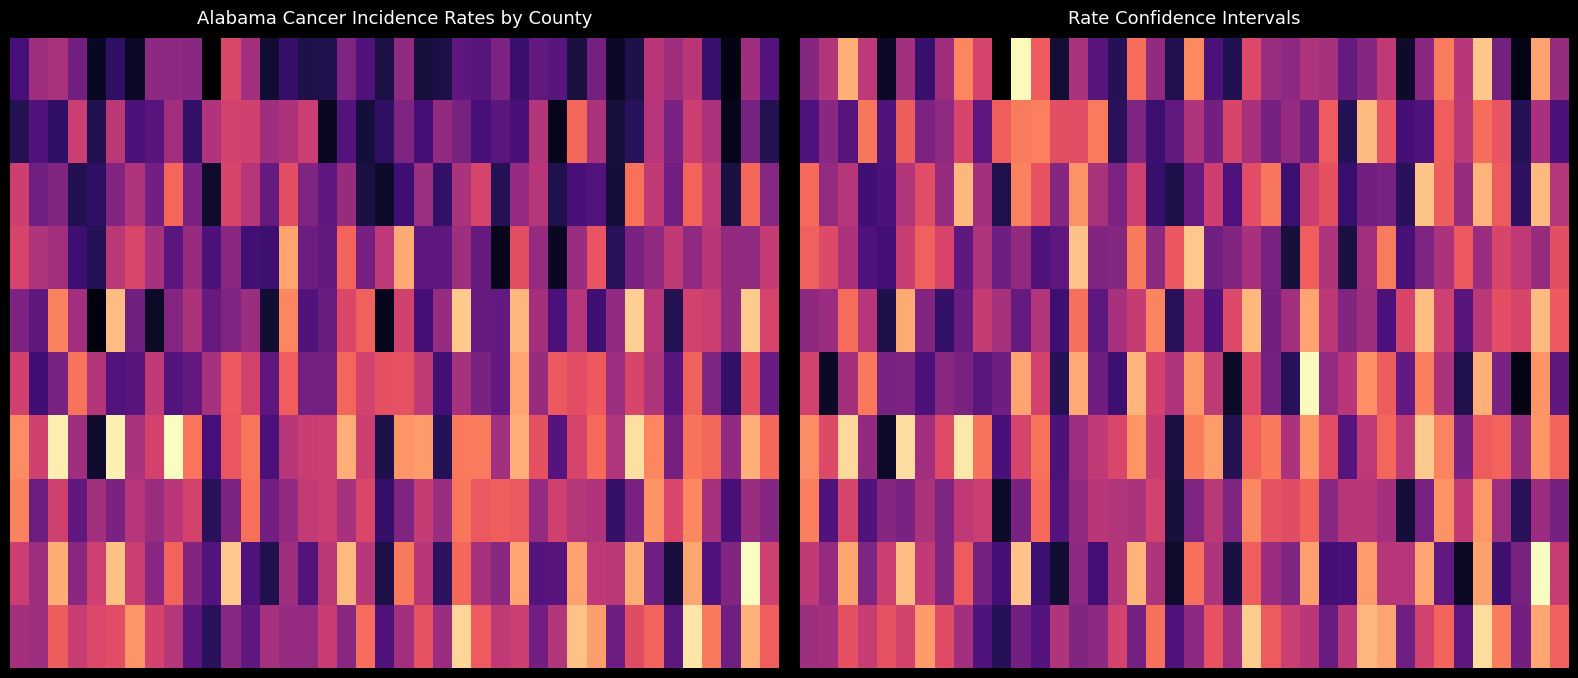

What is the maximum value shown in the chart?

525.1